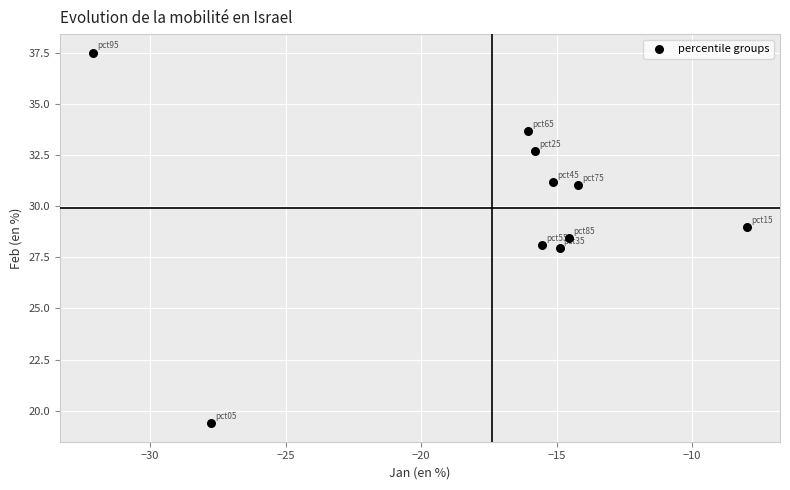

What is the average X value?

-17.4